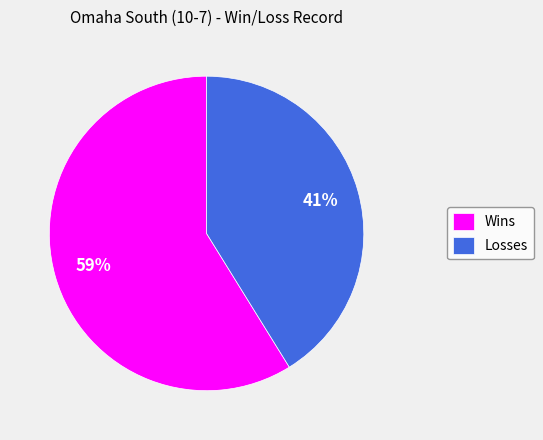

To the nearest percent, what is the average slice percentage?

50%